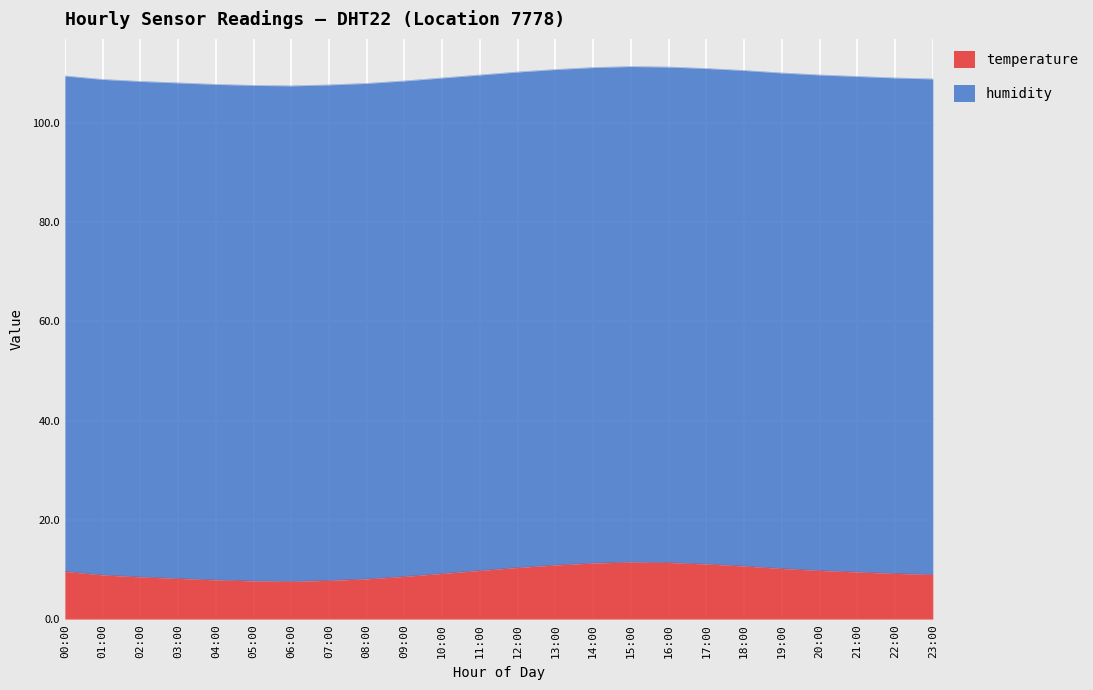

Does the chart display data point markers on the line(s)?

No